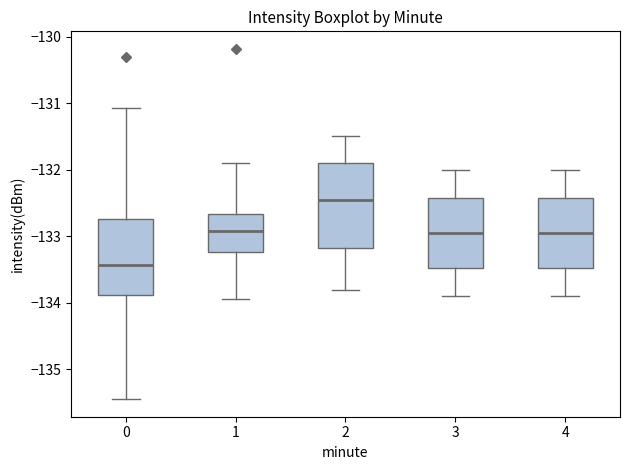

Reading left to right, read every box against the y-axis: the position of its median line, the range the box covers, and the ends of its whiskers. The values are not printed on the chart, so give them approximately, as read against the axis.

0: median -133.4, box -133.9 to -132.7, whiskers -135.4 to -131.1
1: median -132.9, box -133.2 to -132.7, whiskers -133.9 to -131.9
2: median -132.4, box -133.2 to -131.9, whiskers -133.8 to -131.5
3: median -132.9, box -133.5 to -132.4, whiskers -133.9 to -132.0
4: median -132.9, box -133.5 to -132.4, whiskers -133.9 to -132.0